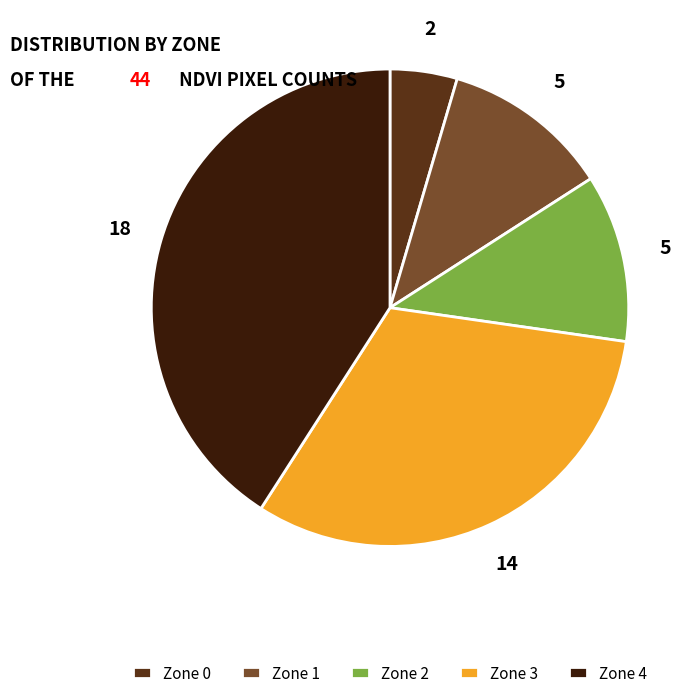

Does any single category account for the majority?

No